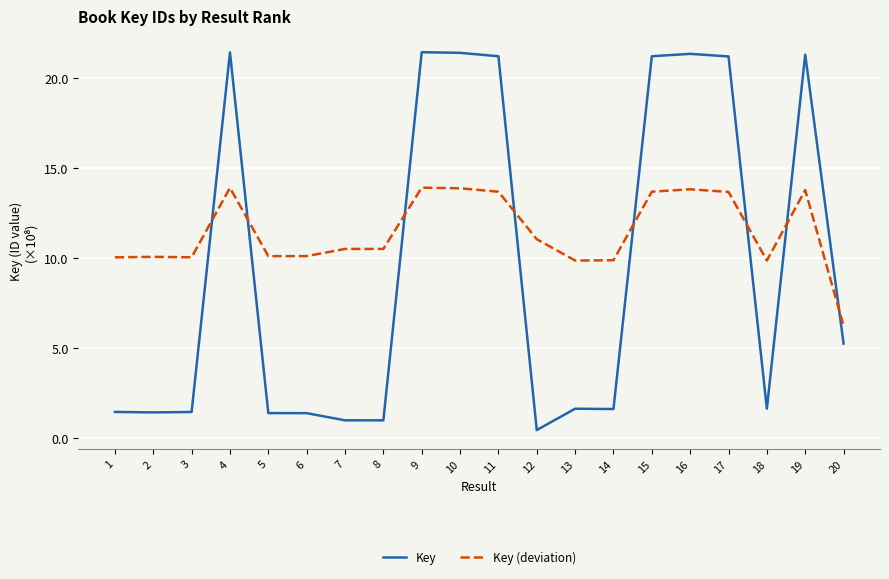

What is the maximum value for Key?

21.4